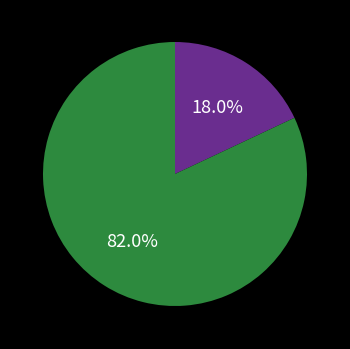

Is there any slice that represents more than half of the pie?

Yes